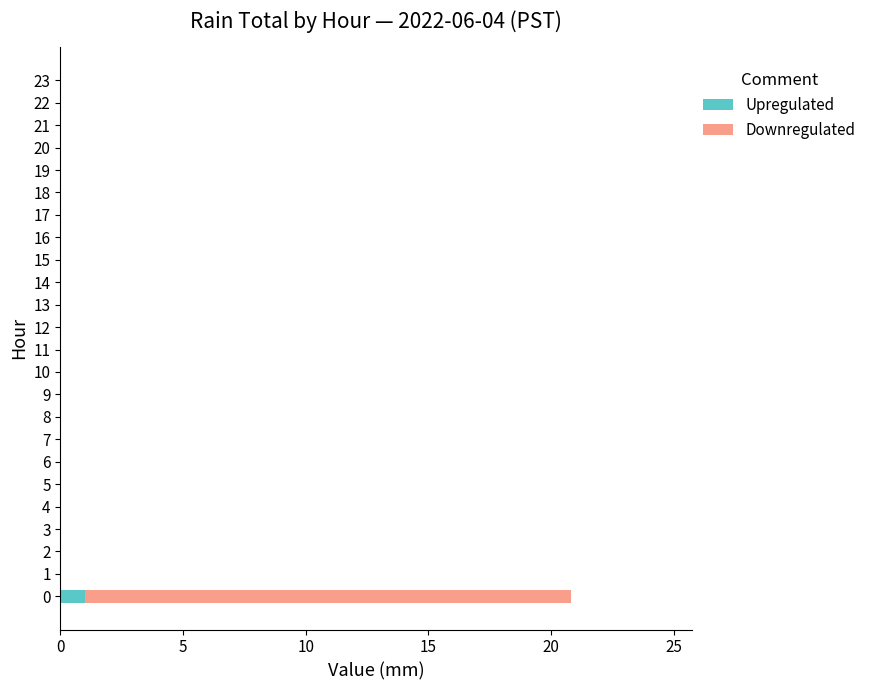

The value of Upregulated at 10 is 0.0. True or false?

True